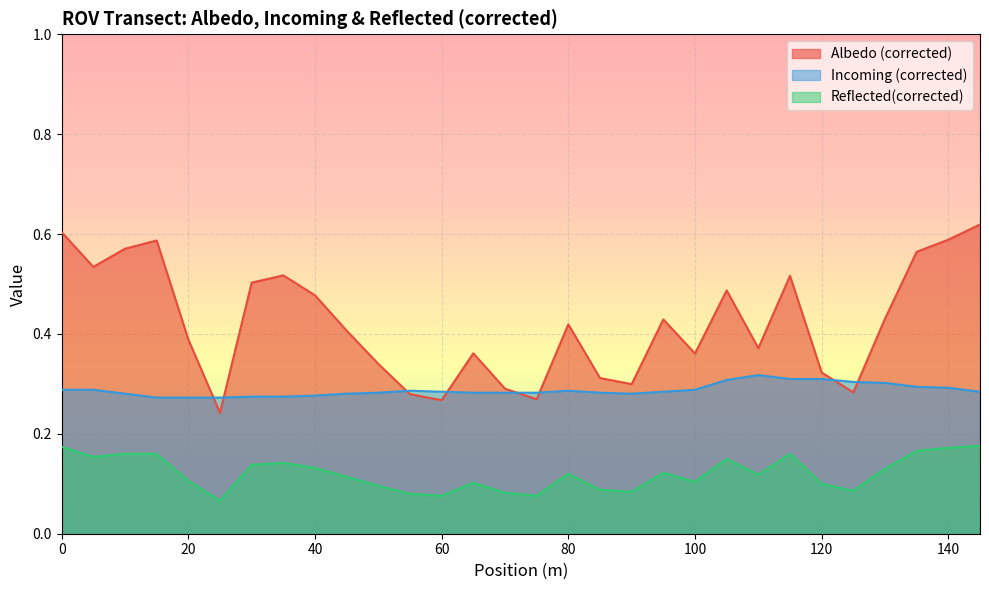

What is the approximate value of Incoming (corrected) at 80?

0.3